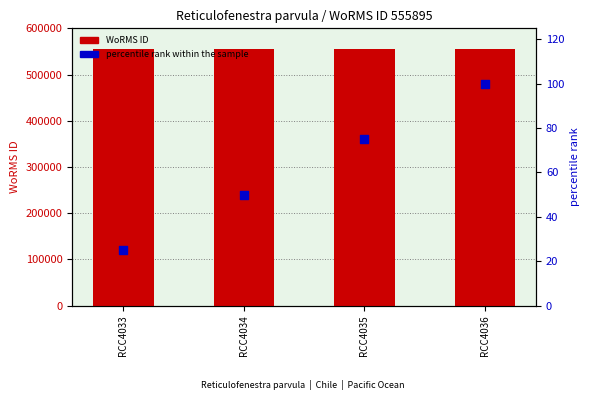

At how many categories does at least one series exceed 103766?

4